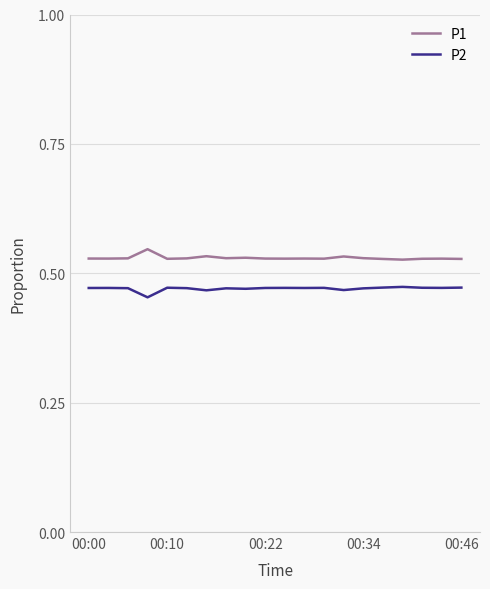

Rank the series by their average value, from lowest to highest.

P2, P1